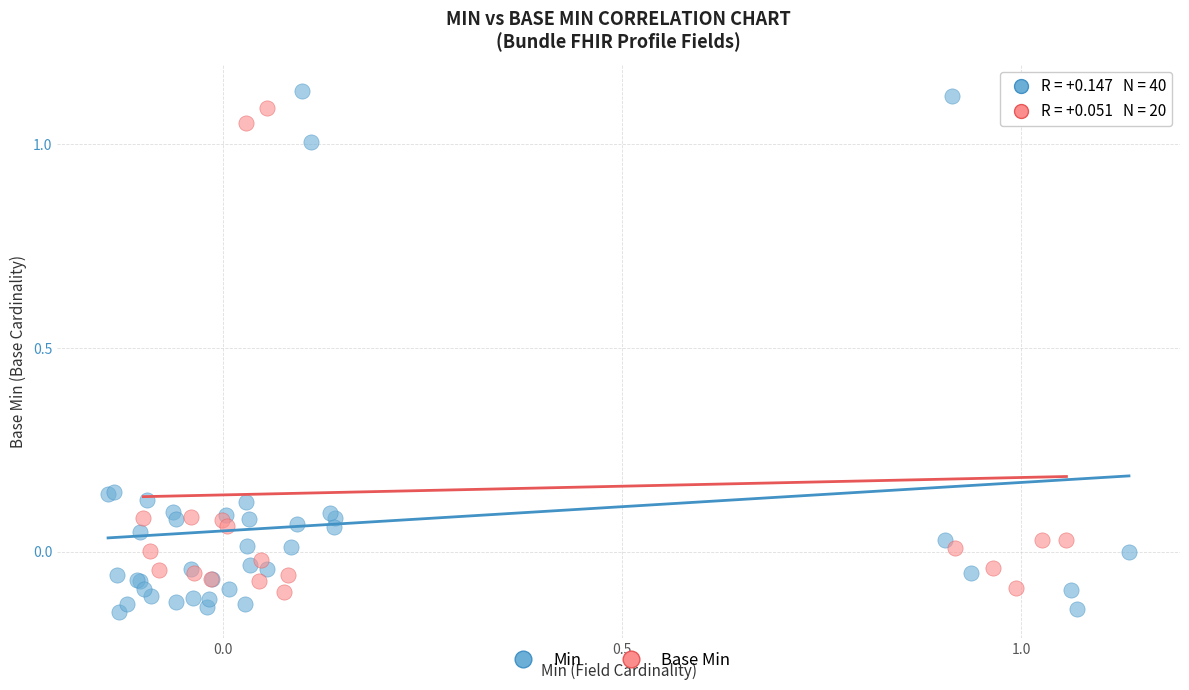

Which series has the widest spread of Y values?

Min